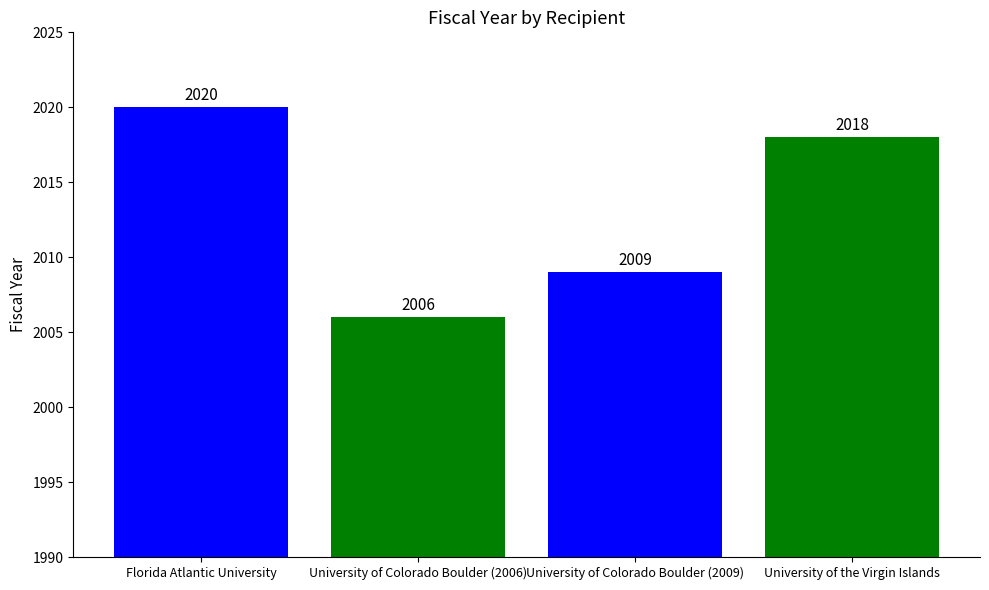

Where does the data first go above 2018?

Florida Atlantic University